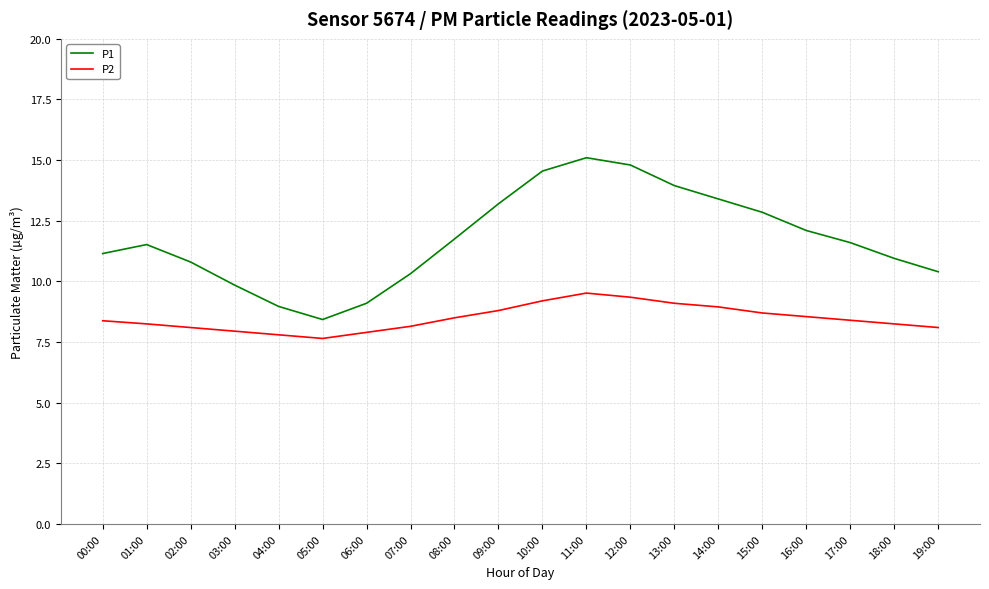

True or false: P1 and P2 cross at least once.

False